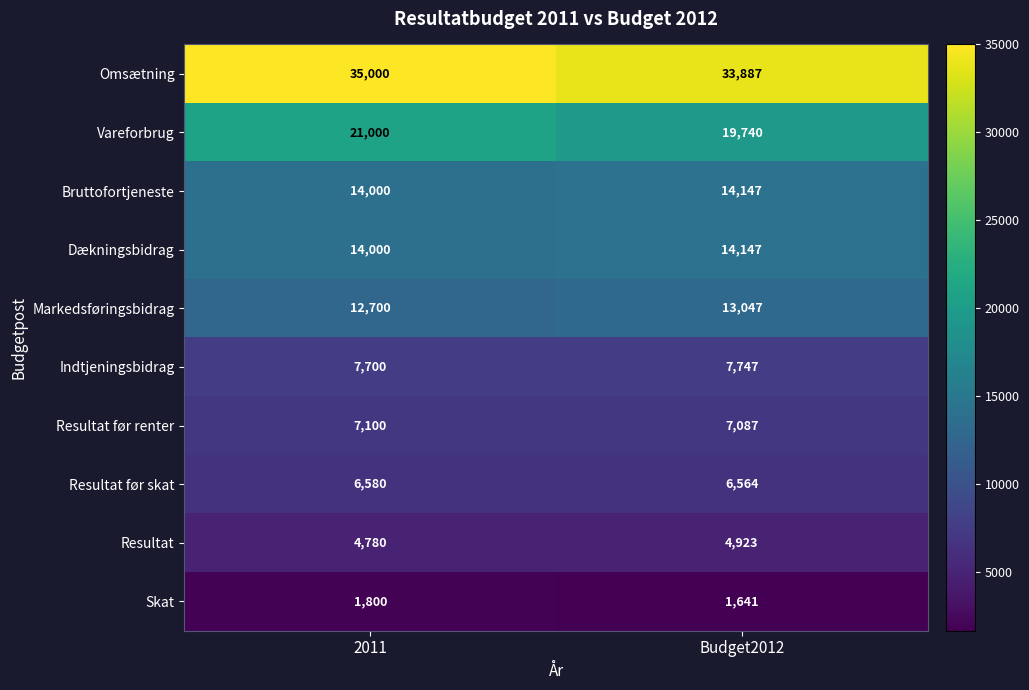

True or false: Bruttofortjeneste has a value of 9307 at Budget2012.

False